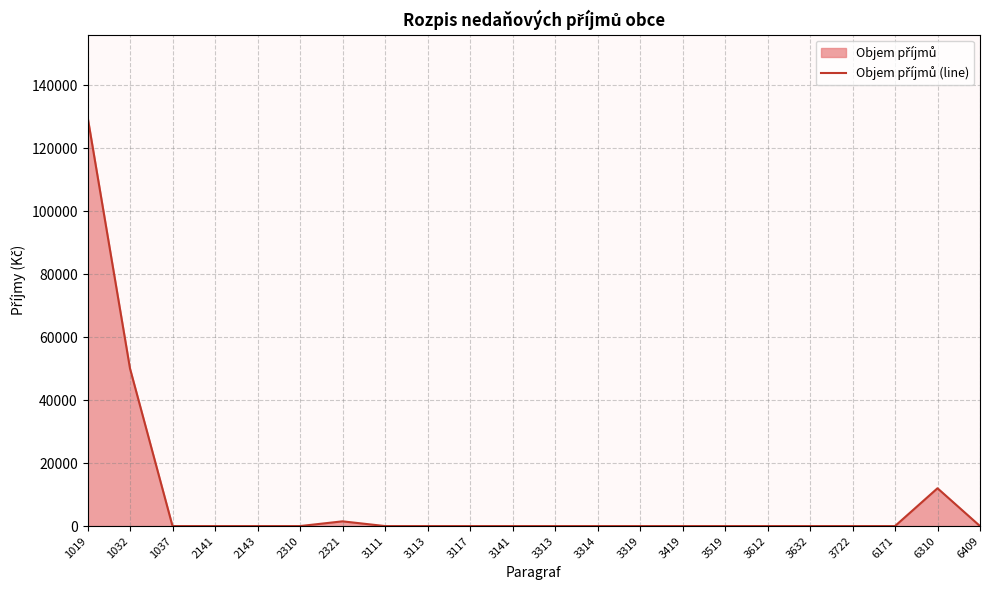

Does the chart display data point markers on the line(s)?

No